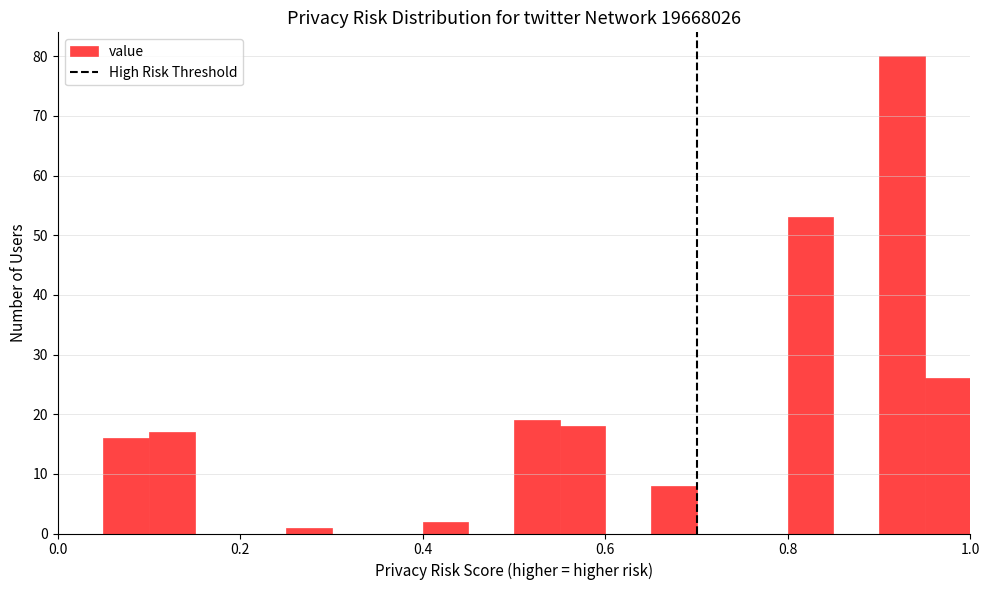

Around what value on the x-axis is the tallest bar? Give the approximate position of its centre, as read against the axis.

0.92